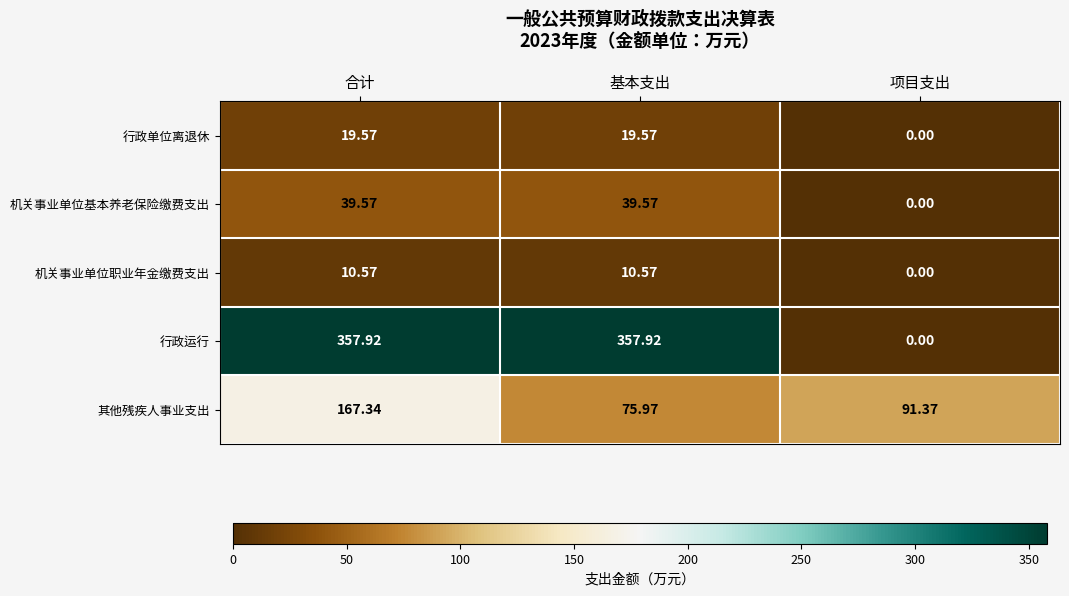

What is the total value across all series at 项目支出?

91.4